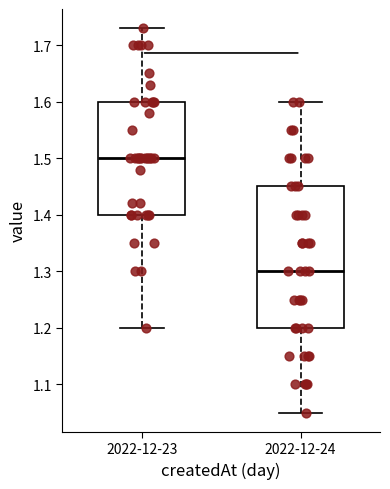

Which box is the tallest, from its lower edge to its upper edge?

2022-12-24